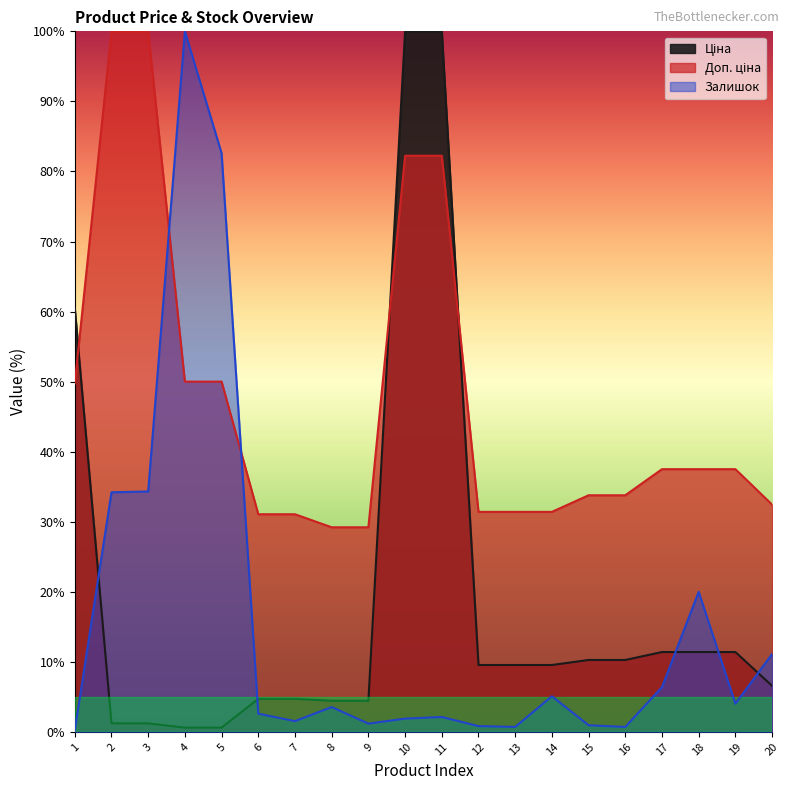

How many lines are shown in the chart?

3